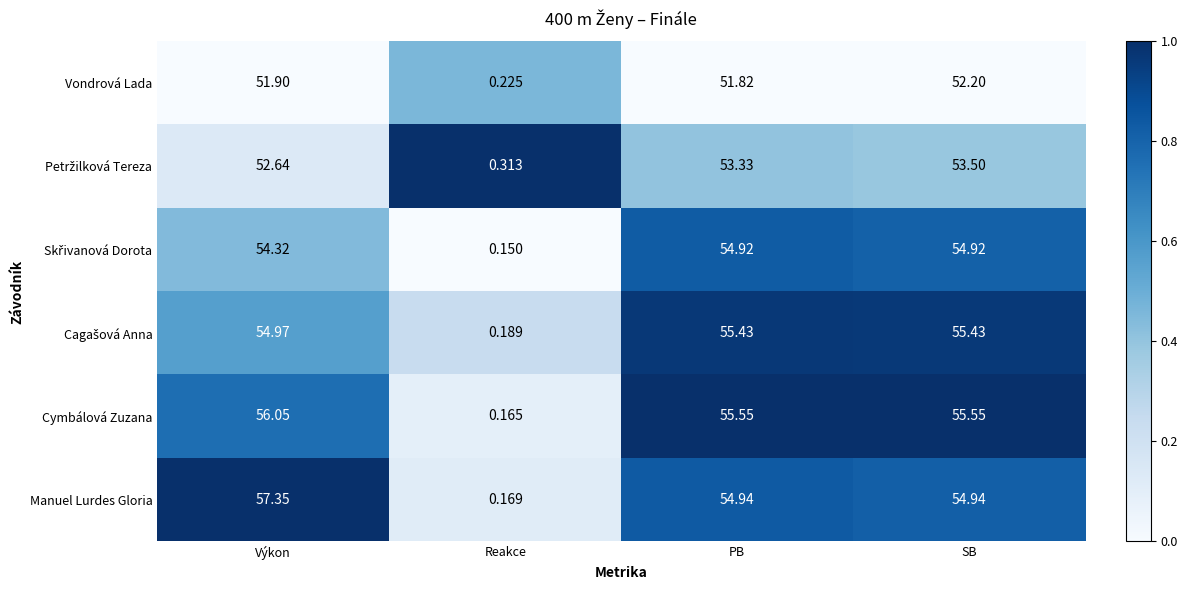

Which category has the lowest value across all series?

Reakce